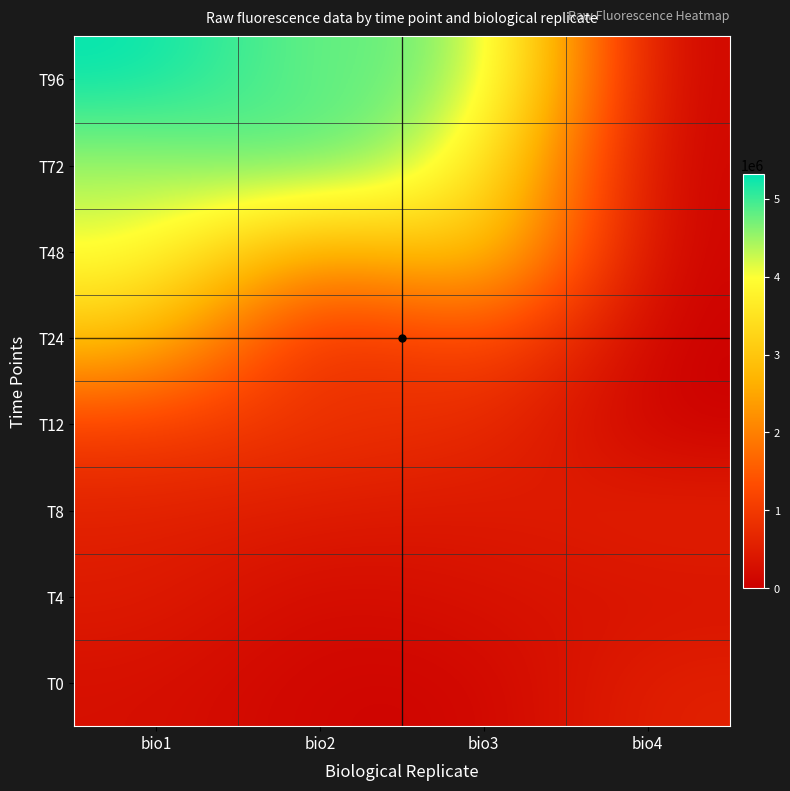

Reading left to right, transcribe all the data shown in this chart.

T0: bio1=278592.0	bio2=93556.7	bio3=88926.5	bio4=581248.7
T4: bio1=487438.9	bio2=163190.7	bio3=328877.7	bio4=322103.4
T8: bio1=564048.5	bio2=475572.0	bio3=400482.9	bio4=607101.3
T12: bio1=1119804.5	bio2=858389.5	bio3=780613.8	bio4=0.0
T24: bio1=2956349.2	bio2=473915.7	bio3=1520087.0	bio4=0.0
T48: bio1=4105444.1	bio2=2108051.2	bio3=3465253.9	bio4=0.0
T72: bio1=4449015.0	bio2=5073678.0	bio3=3870610.4	bio4=0.0
T96: bio1=5315086.4	bio2=4672371.1	bio3=4871858.8	bio4=0.0